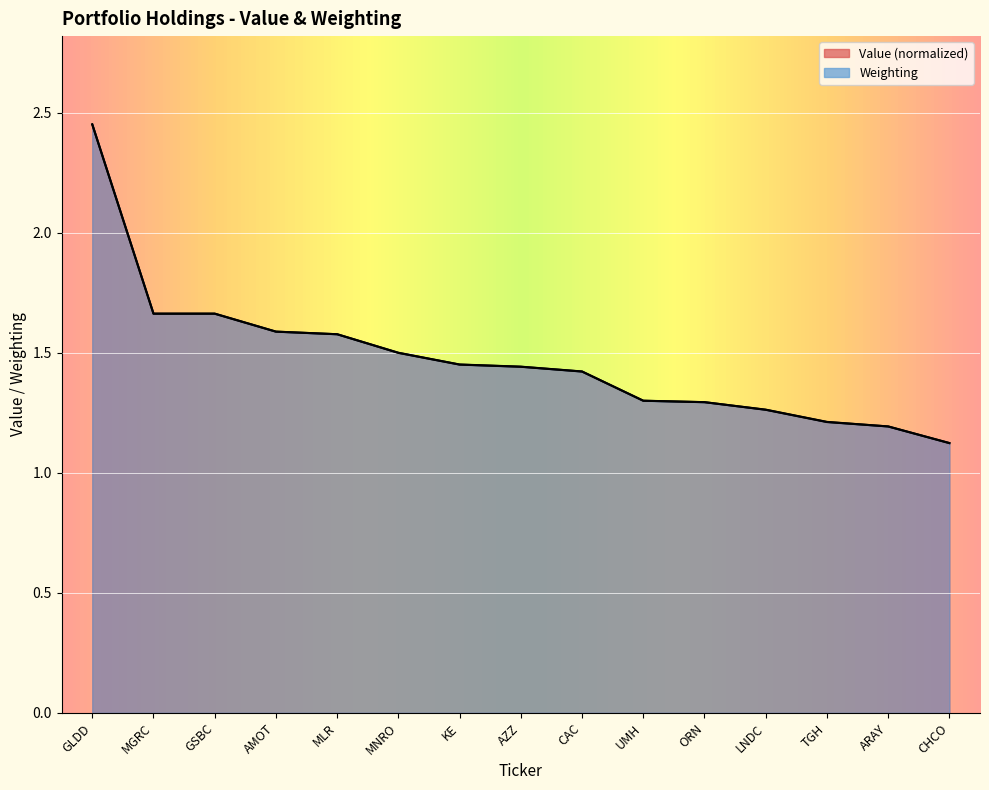

Which category has the highest value across all series?

GLDD